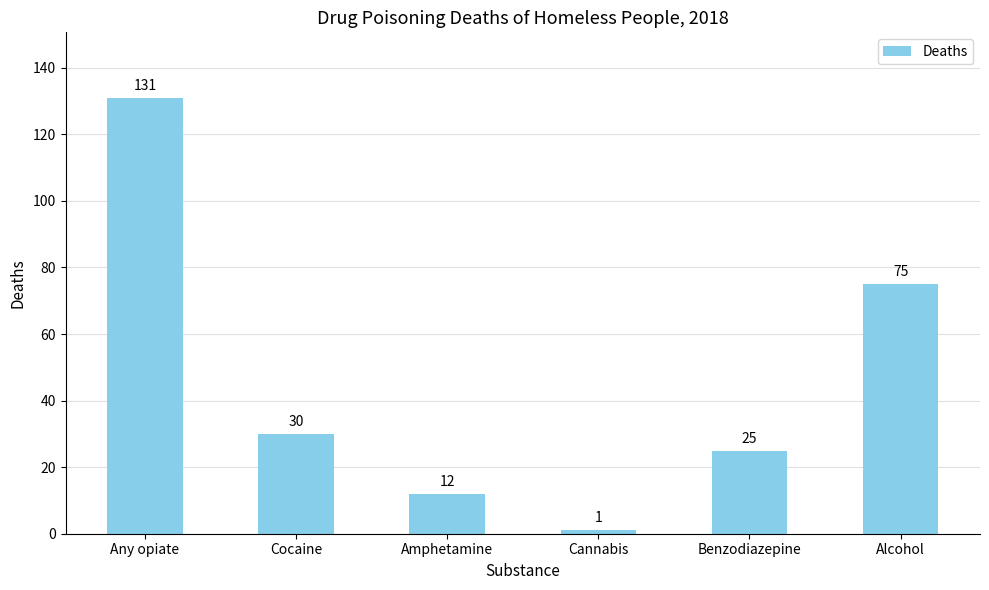

Between Amphetamine and Cocaine, which is larger?

Cocaine